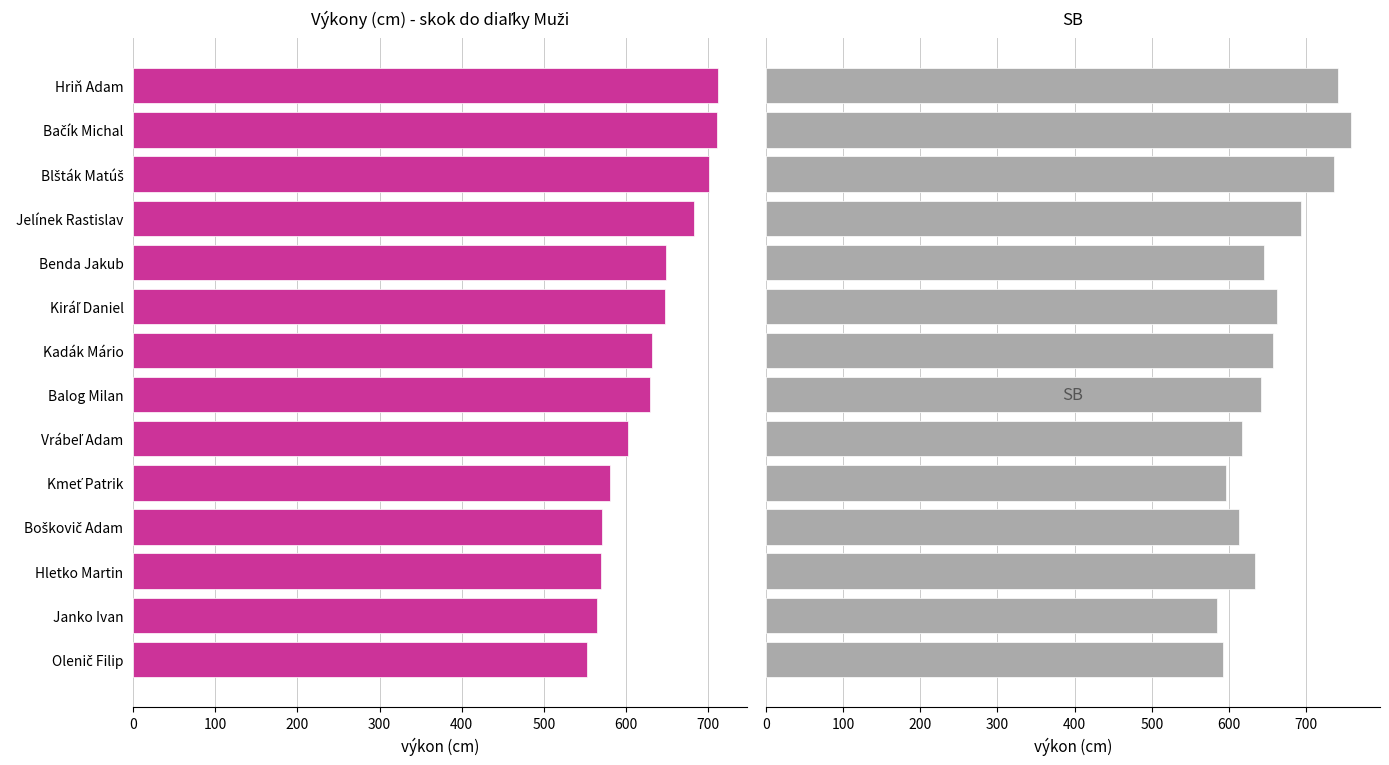

The value of SB at Hletko Martin is 958. True or false?

False